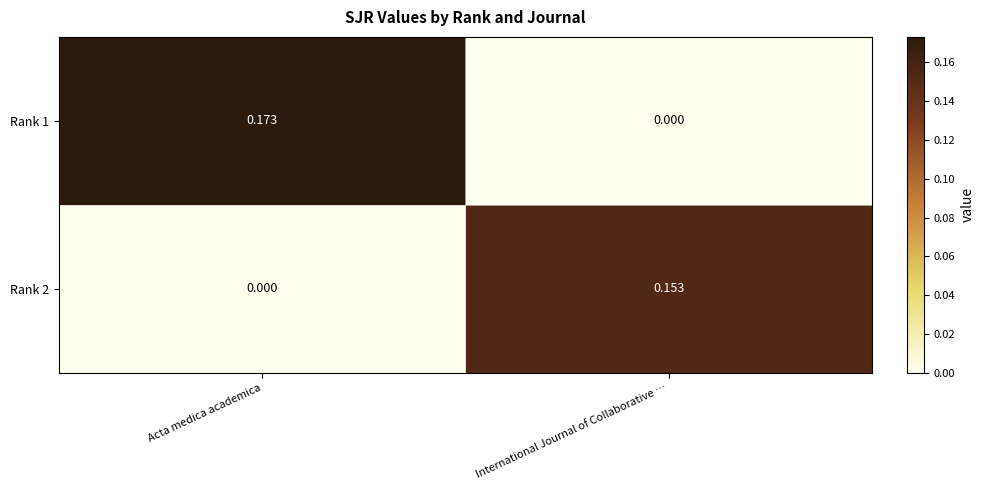

Which series has the largest total across all categories?

Rank 1